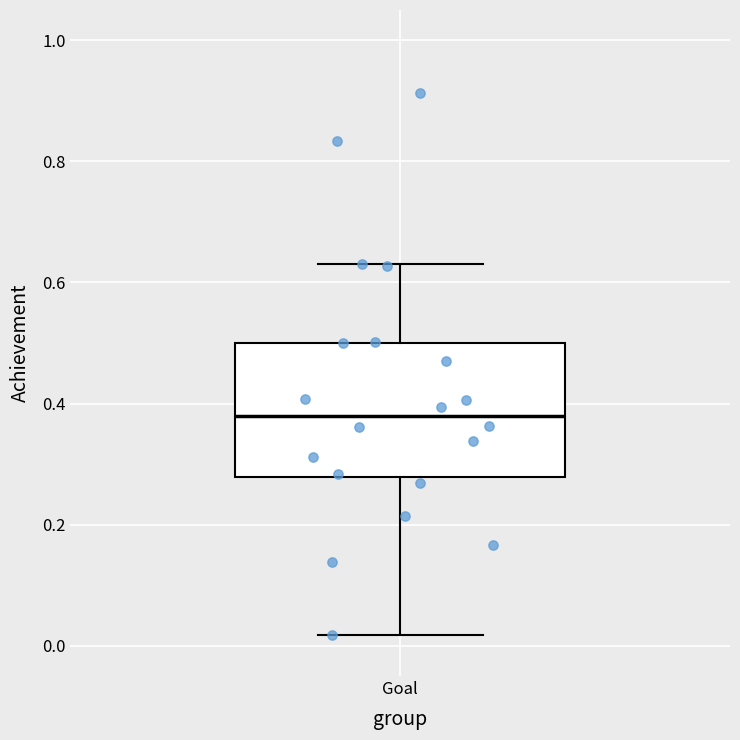

Read this box plot against the y-axis: the position of the median line, the range covered by the box, and the ends of both whiskers. The values are not printed on the chart, so give them approximately, as read against the axis.

median 0.38, box 0.28 to 0.50, whiskers 0.02 to 0.64